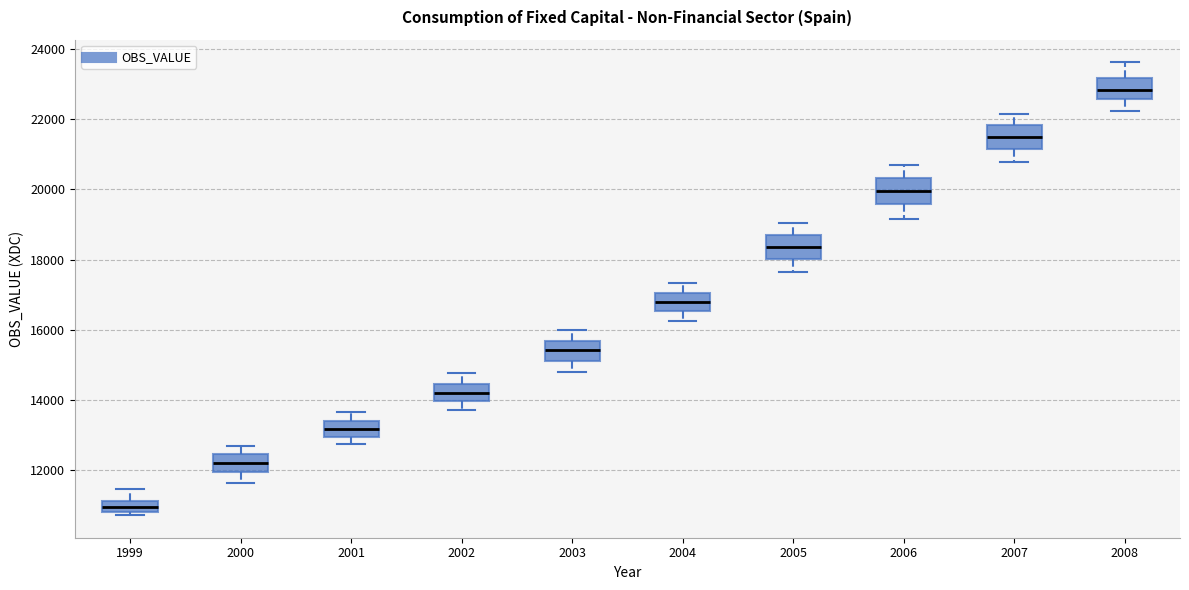

Where does the median line of the box at x = 2006 sit on the y-axis? The values are not printed on the chart, so give them approximately, as read against the axis.

20000